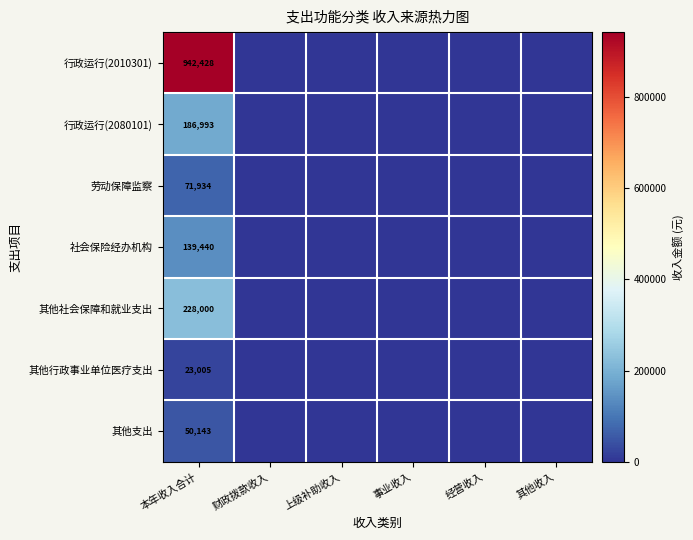

What is the total value across all series at 本年收入合计?

1641943